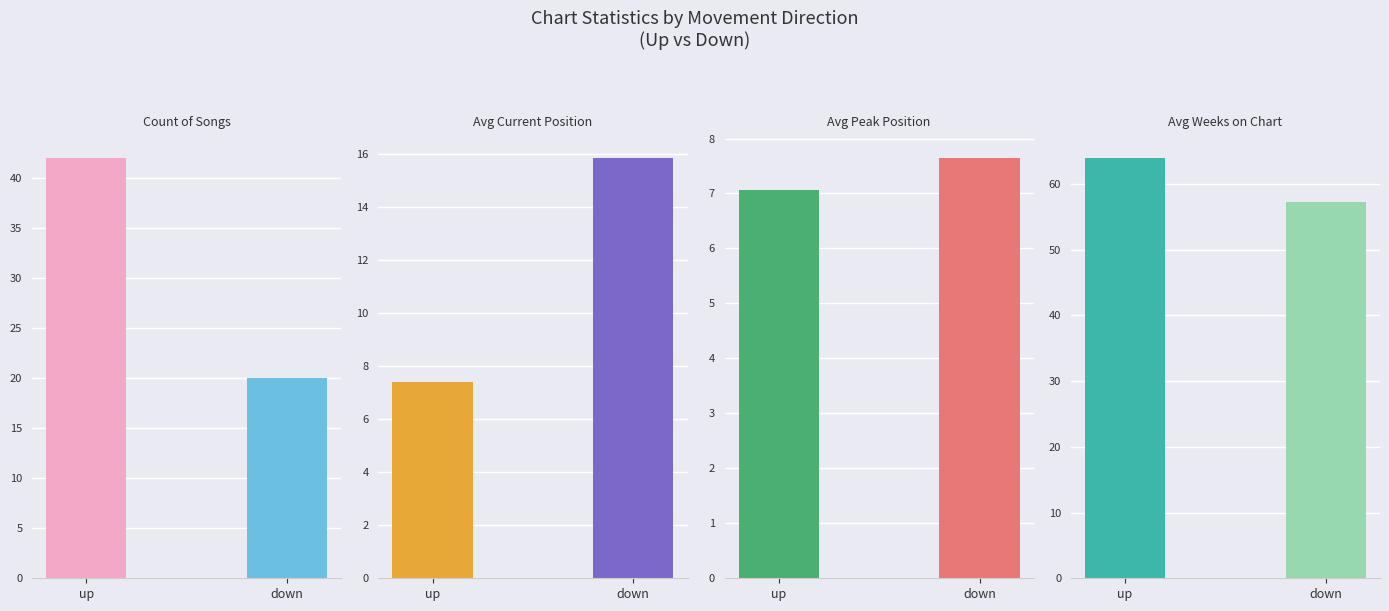

What is the sum of all down values?

100.8